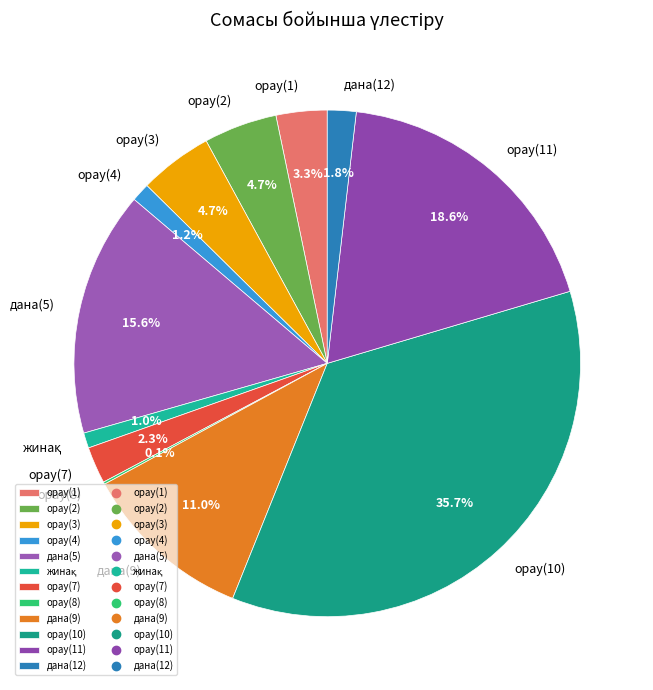

Does any single category account for the majority?

No